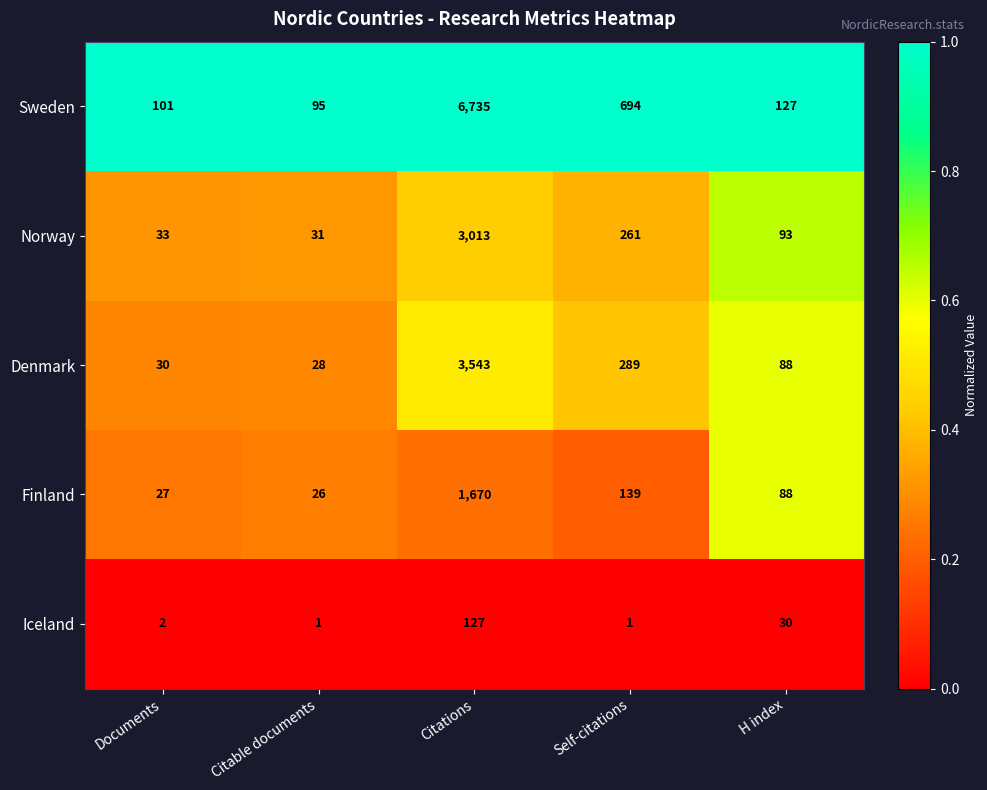

Which series has the largest range (max minus min)?

Sweden